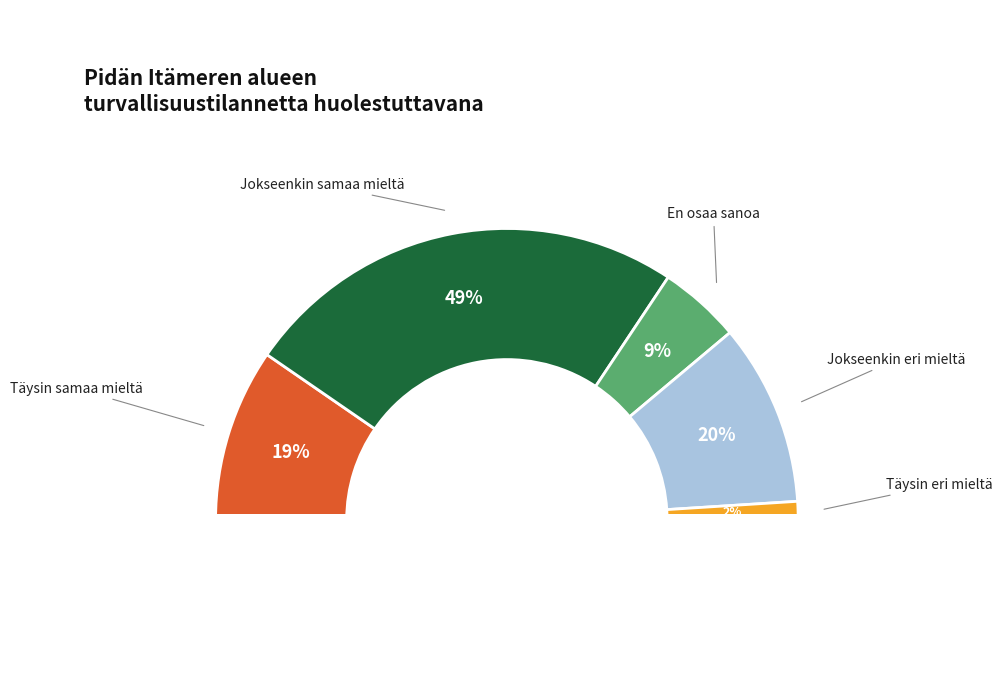

The Täysin eri mieltä slice represents 15% of the pie. True or false?

False